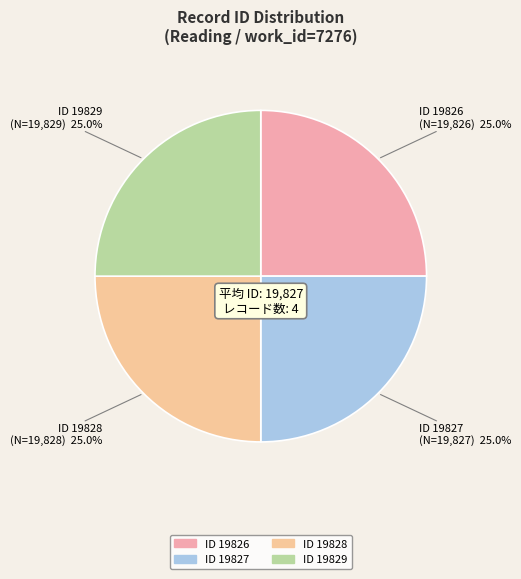

What percentage do ID 19826 and ID 19828 together represent?

50.0%